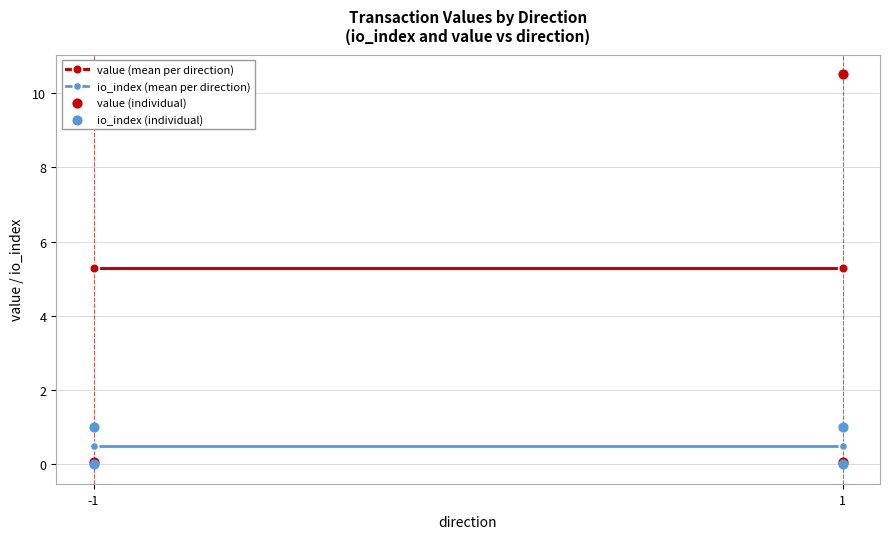

At how many categories does at least one series exceed 0?

4